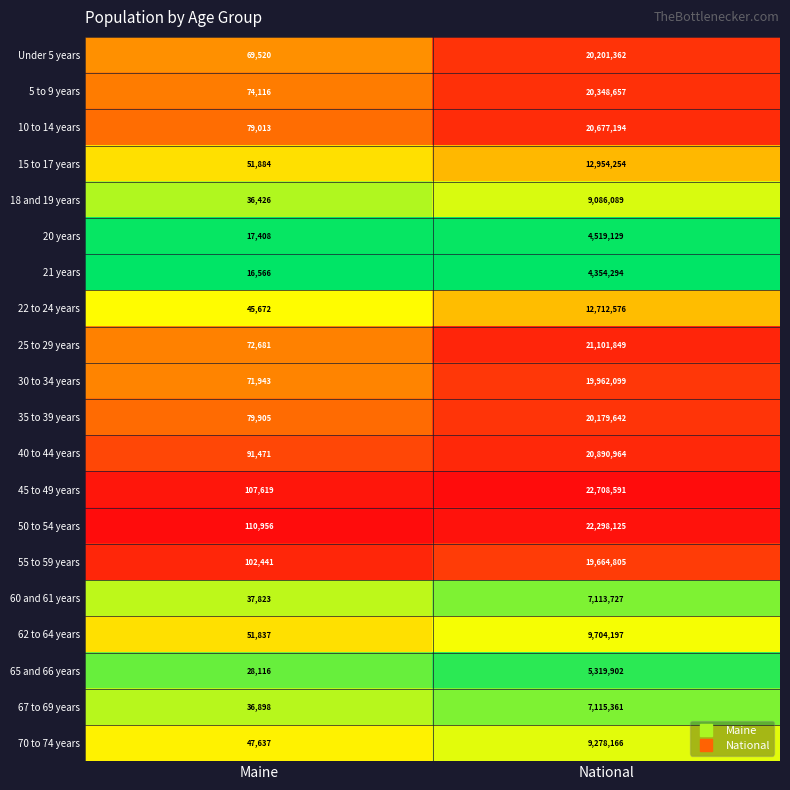

Rank the series by their maximum value, from lowest to highest.

21 years, 20 years, 65 and 66 years, 60 and 61 years, 67 to 69 years, 18 and 19 years, 70 to 74 years, 62 to 64 years, 22 to 24 years, 15 to 17 years, 55 to 59 years, 30 to 34 years, 35 to 39 years, Under 5 years, 5 to 9 years, 10 to 14 years, 40 to 44 years, 25 to 29 years, 50 to 54 years, 45 to 49 years